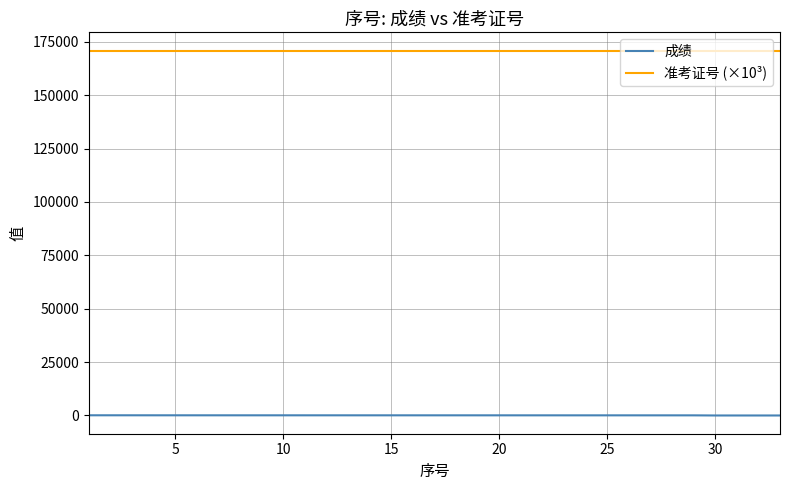

True or false: 准考证号 (×10³) and 成绩 cross at least once.

False